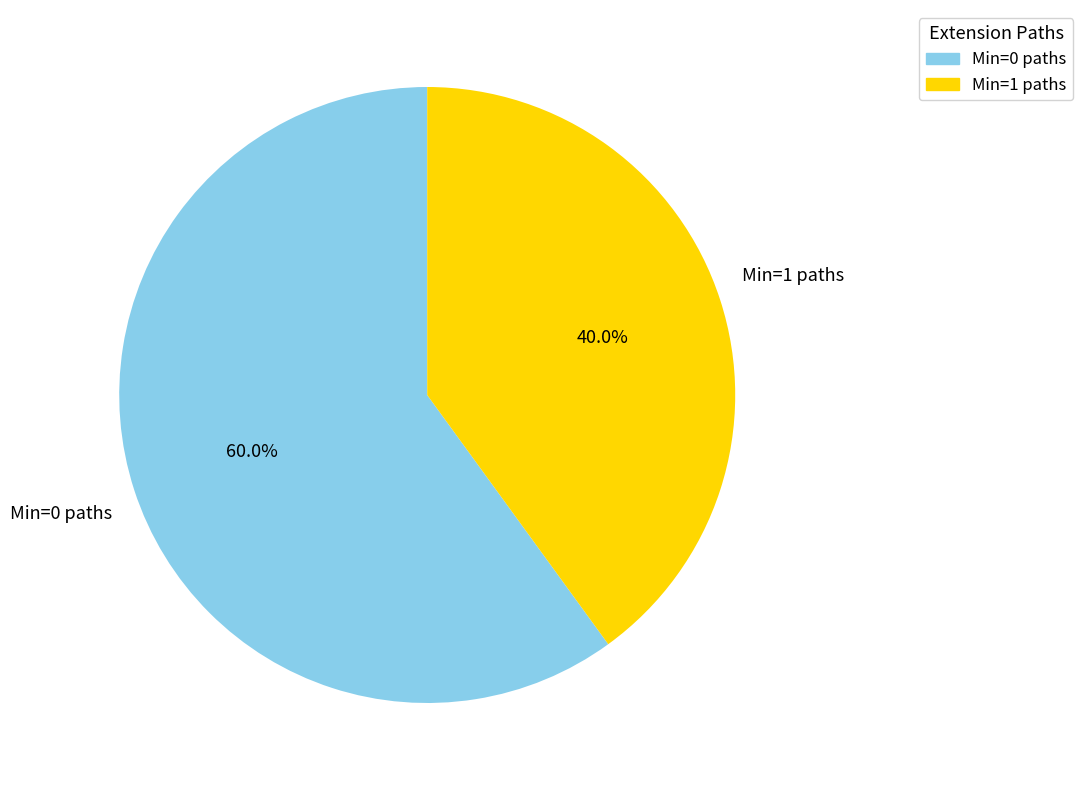

Does any single category account for the majority?

Yes